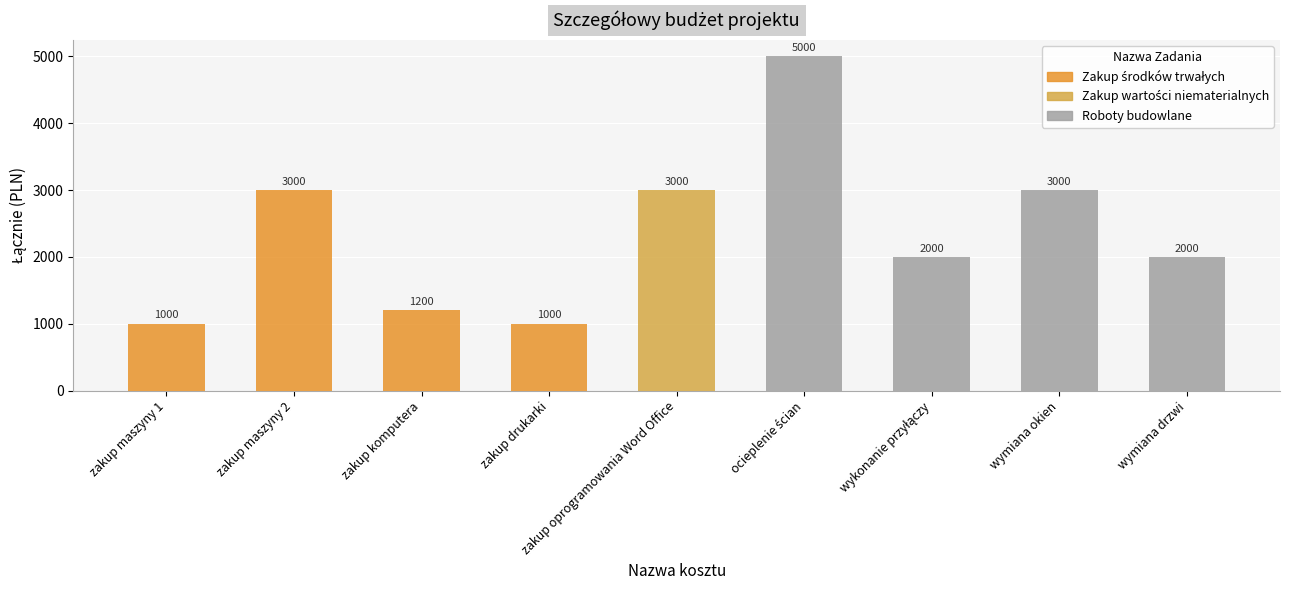

Reading right to left, transcribe all the data shown in this chart.

wymiana drzwi=2000	wymiana okien=3000	wykonanie przyłączy=2000	ocieplenie ścian=5000	zakup oprogramowania Word Office=3000	zakup drukarki=1000	zakup komputera=1200	zakup maszyny 2=3000	zakup maszyny 1=1000